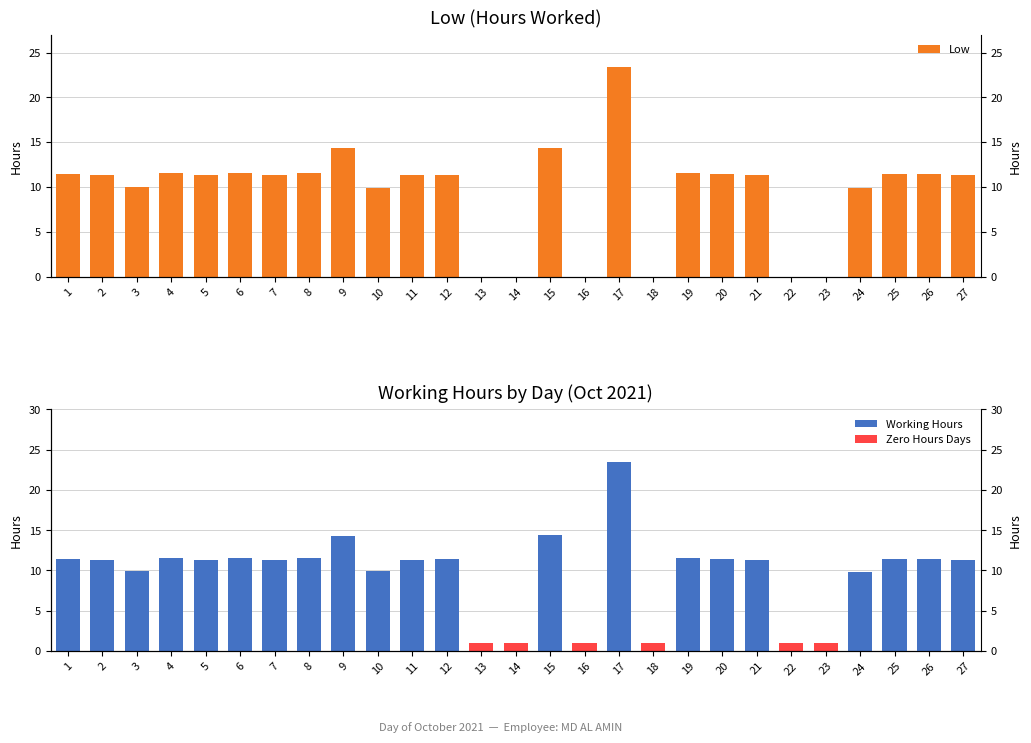

Rank the categories by value from highest to lowest.

17, 15, 9, 8, 6, 19, 4, 26, 1, 20, 25, 12, 5, 7, 11, 27, 21, 2, 3, 10, 24, 13, 14, 16, 18, 22, 23